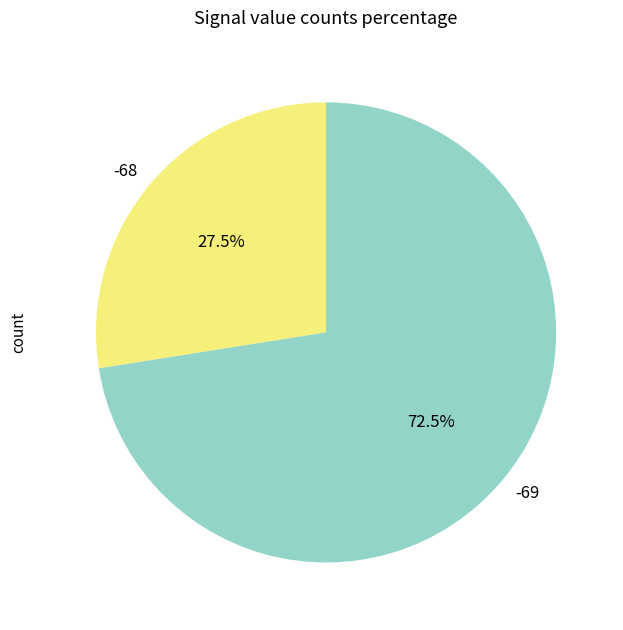

What is the largest slice in the pie chart?

-69